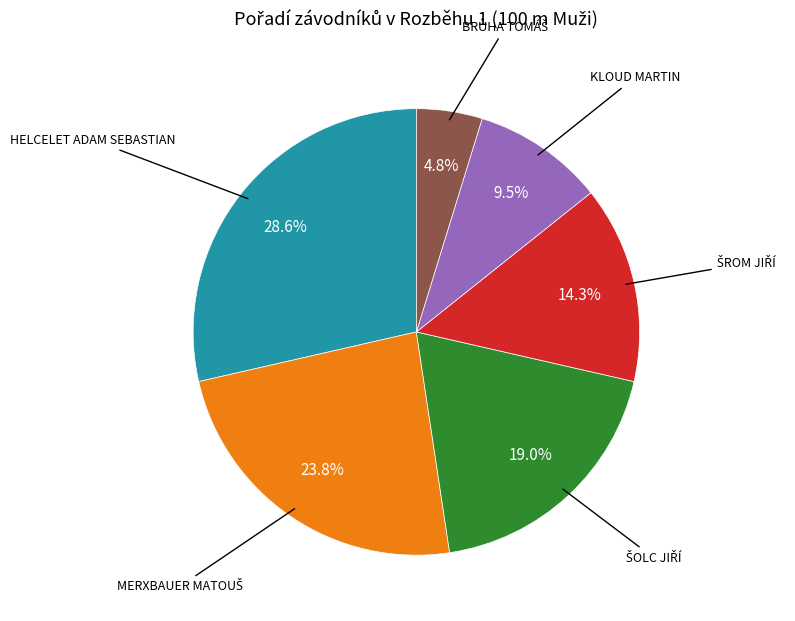

Does any single category account for the majority?

No